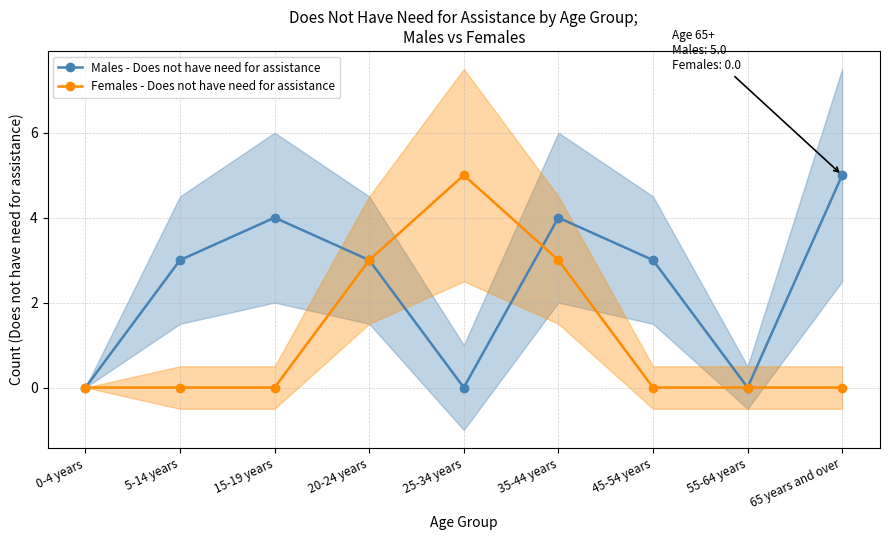

Where is Females - Does not have need for assistance nearest to the value 2?

20-24 years